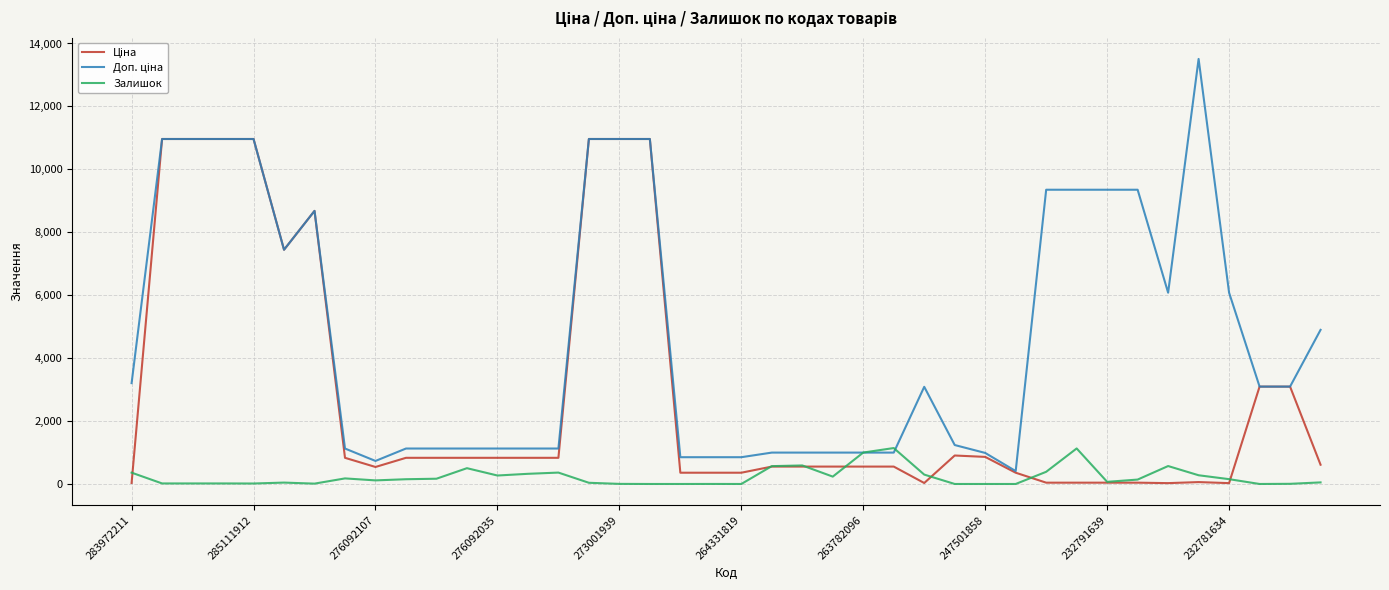

What is the greatest value displayed?

13509.0